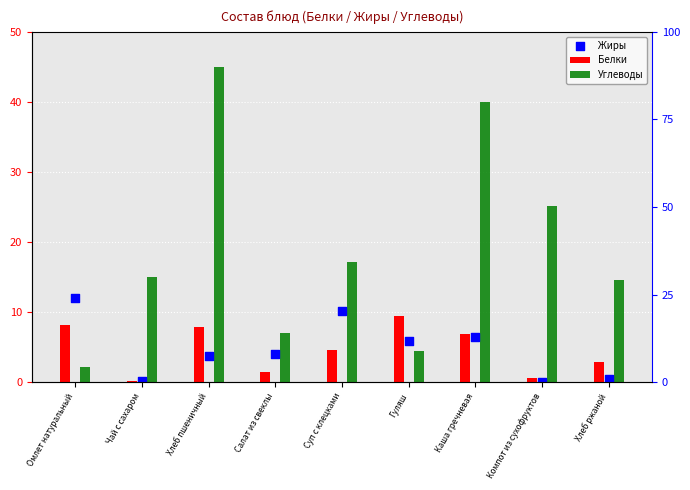

At how many categories does at least one series exceed 40?

1